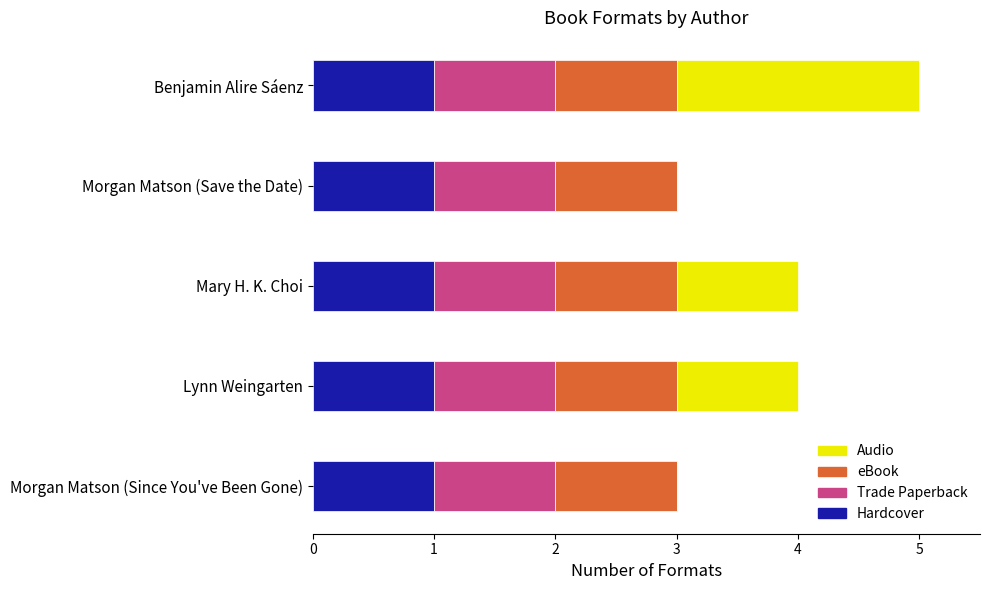

What is the total value across all series at Benjamin Alire Sáenz?

5